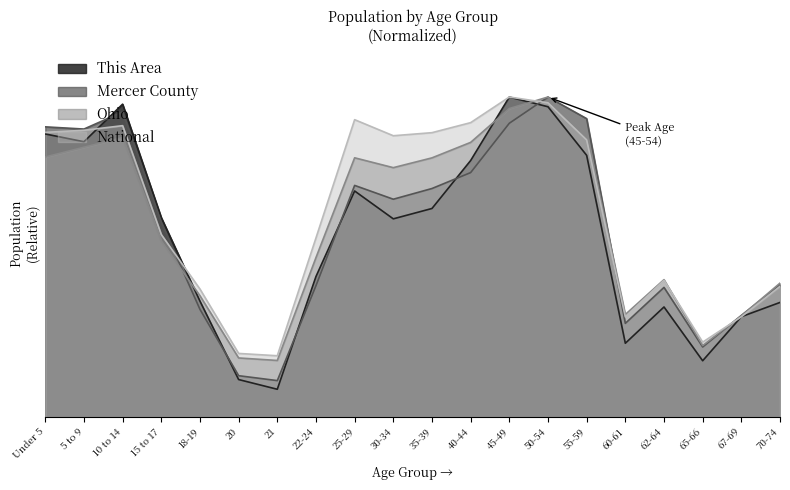

How many intersections are there between Mercer County and This Area?

6